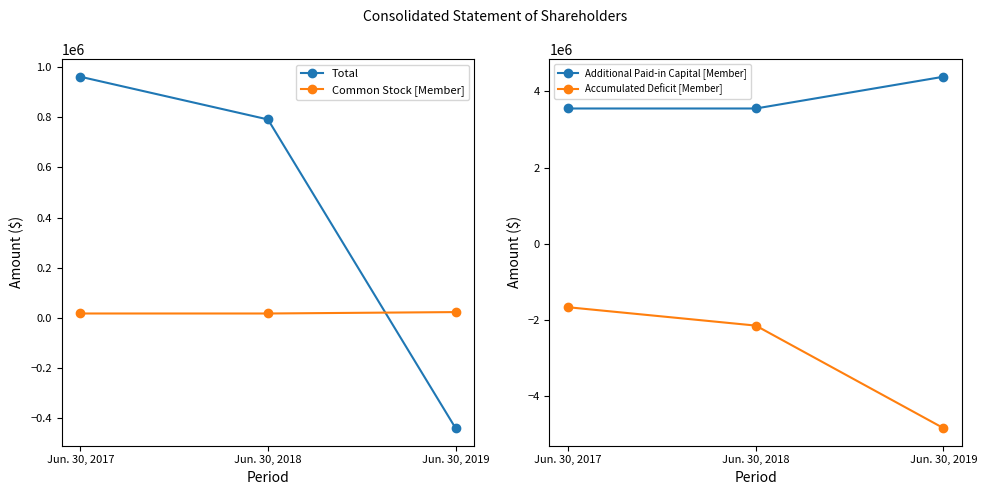

What is the value of the Accumulated Deficit [Member] point at the 2nd from the left?

-2153321